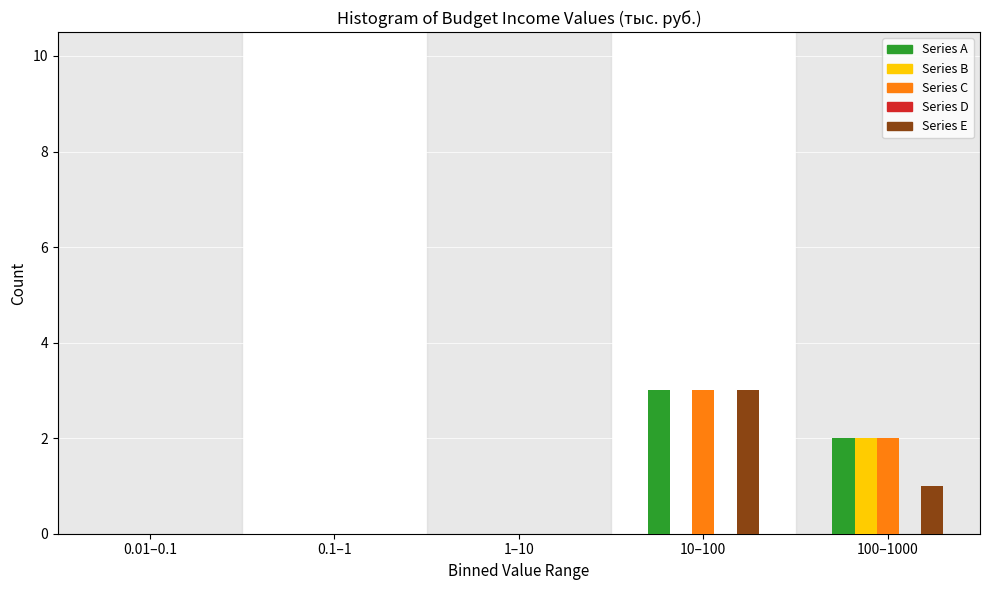

What is the sum of all Series A values?

5